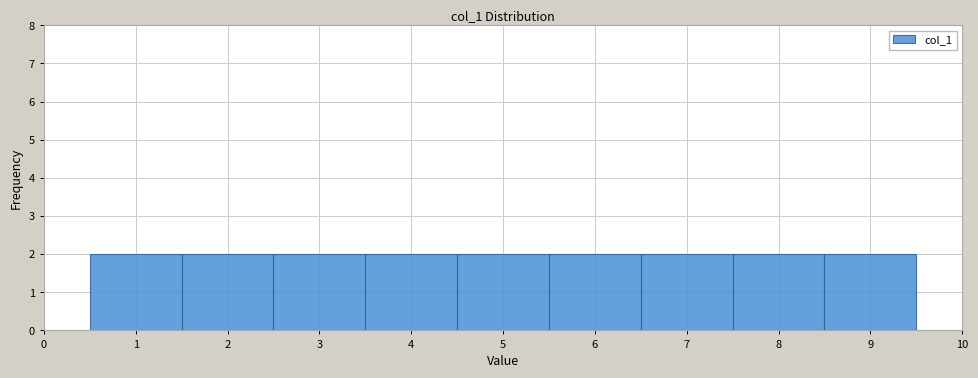

Reading left to right, list every bar in this chart as the range it spans on the x-axis followed by its height. The values are not printed on the chart, so give them approximately, as read against the axis.

0.5 to 1.5: 2
1.5 to 2.5: 2
2.5 to 3.5: 2
3.5 to 4.5: 2
4.5 to 5.5: 2
5.5 to 6.5: 2
6.5 to 7.5: 2
7.5 to 8.5: 2
8.5 to 9.5: 2